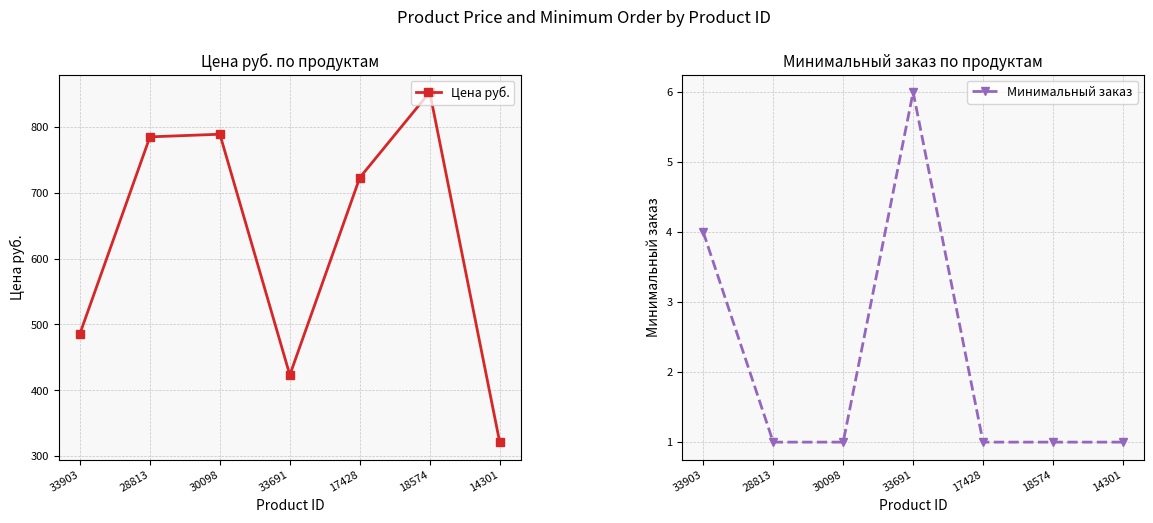

What is the maximum value for Цена руб.?

853